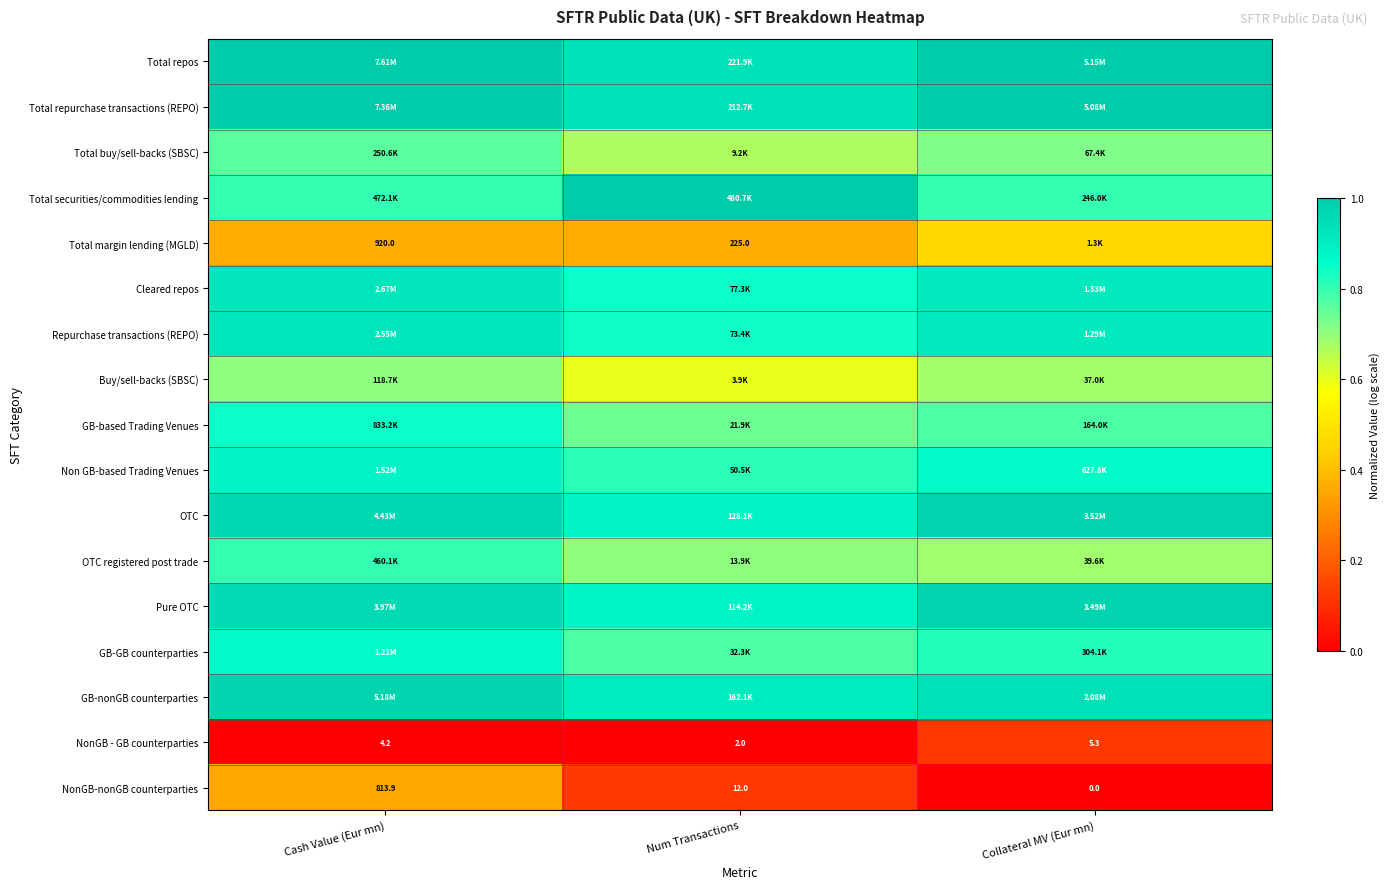

Count the Total securities/commodities lending values in the range 0 to 1.

3